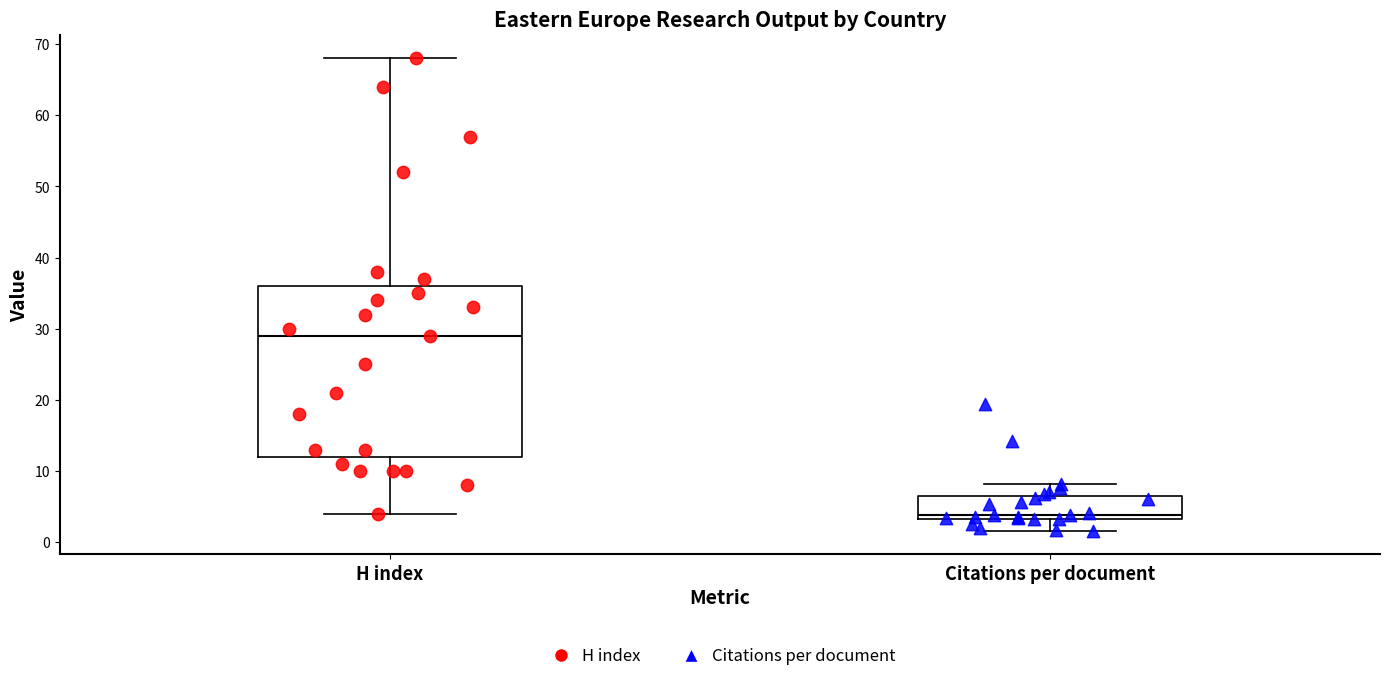

Reading left to right, transcribe this box plot: for each box, give where its median line is, the range the box spans, and where its two whiskers end, as read against the y-axis. The values are not printed on the chart, so give them approximately, as read against the axis.

H index: median 29, box 12 to 36, whiskers 4 to 68
Citations per document: median 4, box 3 to 6, whiskers 2 to 8